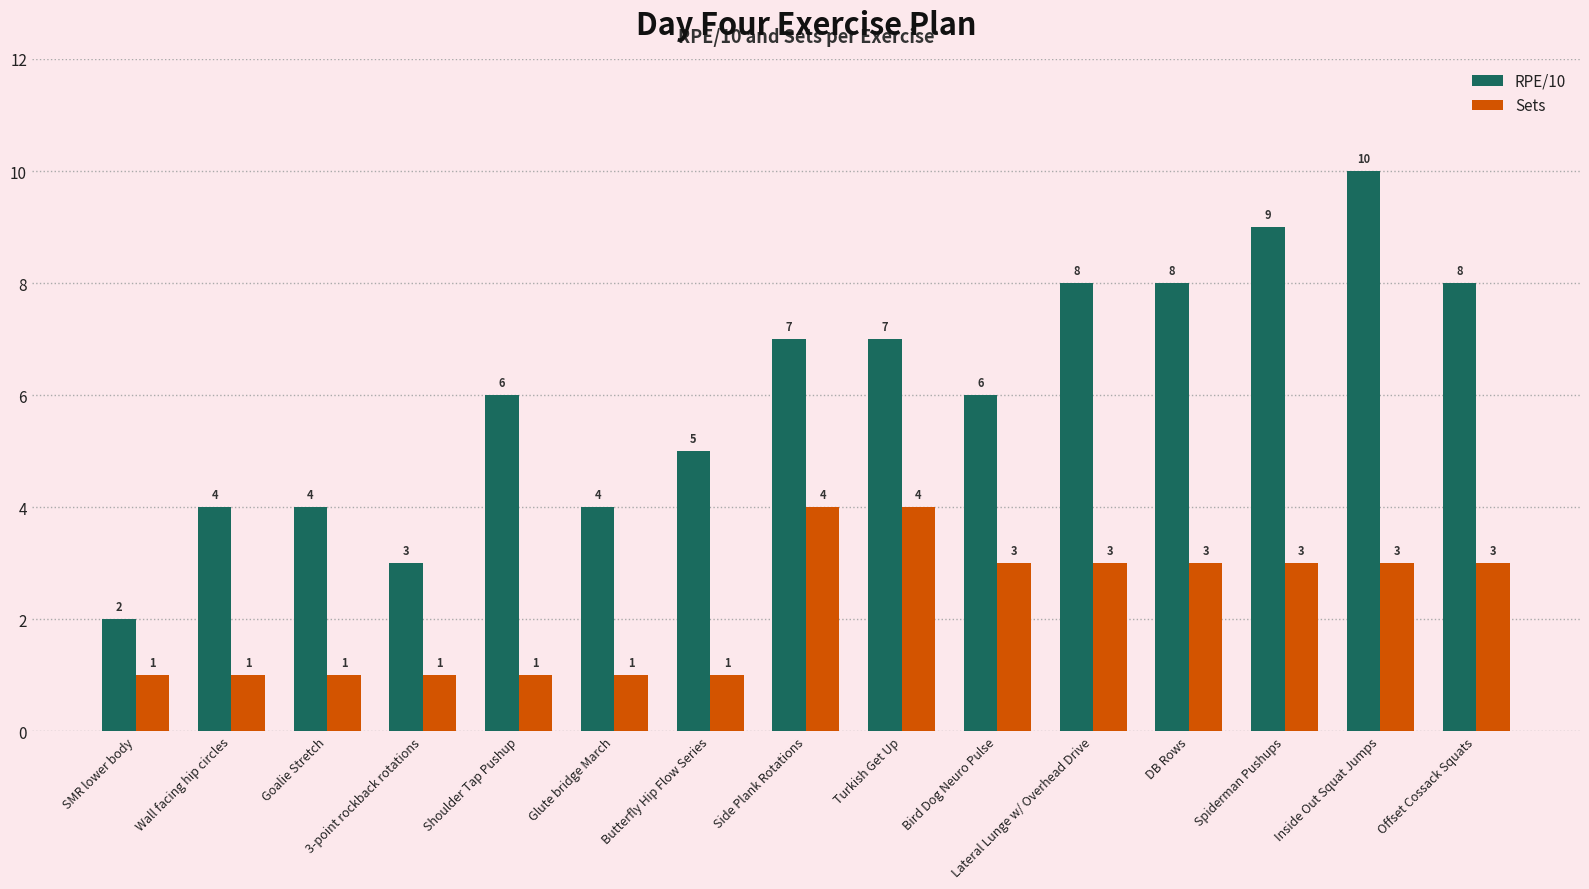

How many data points in Sets are less than 3?

7